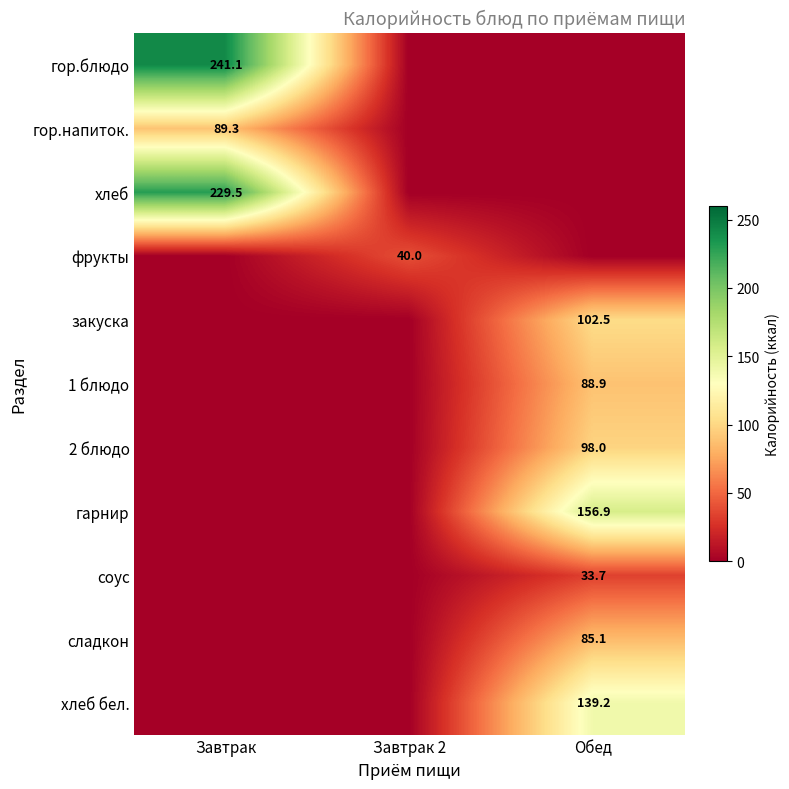

Is it true that гор.напиток. equals 49.7 at Завтрак?

False